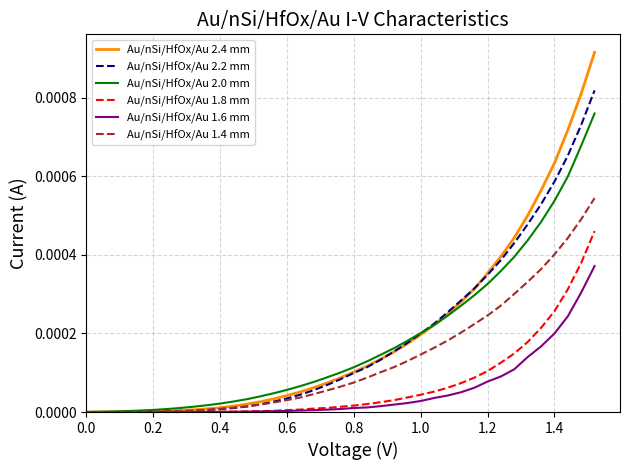

List the series in order of their peak value, lowest first.

Au/nSi/HfOx/Au 1.6 mm, Au/nSi/HfOx/Au 1.8 mm, Au/nSi/HfOx/Au 1.4 mm, Au/nSi/HfOx/Au 2.0 mm, Au/nSi/HfOx/Au 2.2 mm, Au/nSi/HfOx/Au 2.4 mm